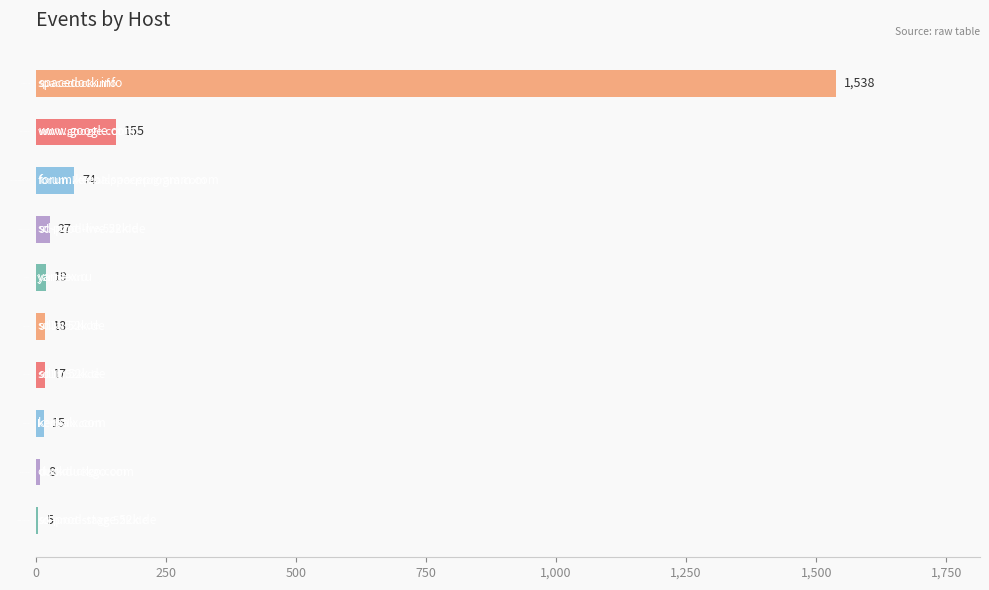

What is the sum of the values at sd-prod-live.52k.de and duckduckgo.com?

35